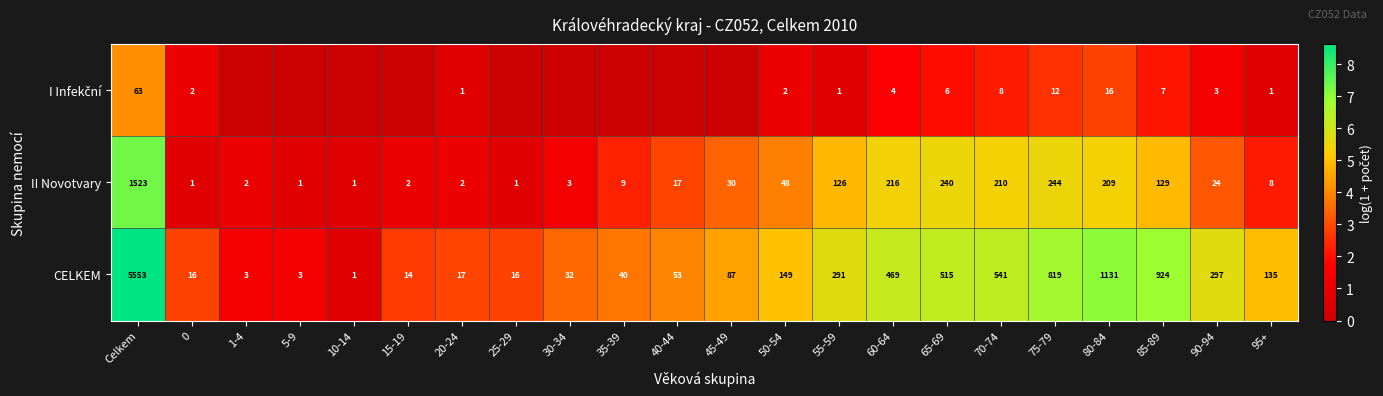

What is the difference between the II Novotvary values at 85-89 and 55-59?

3